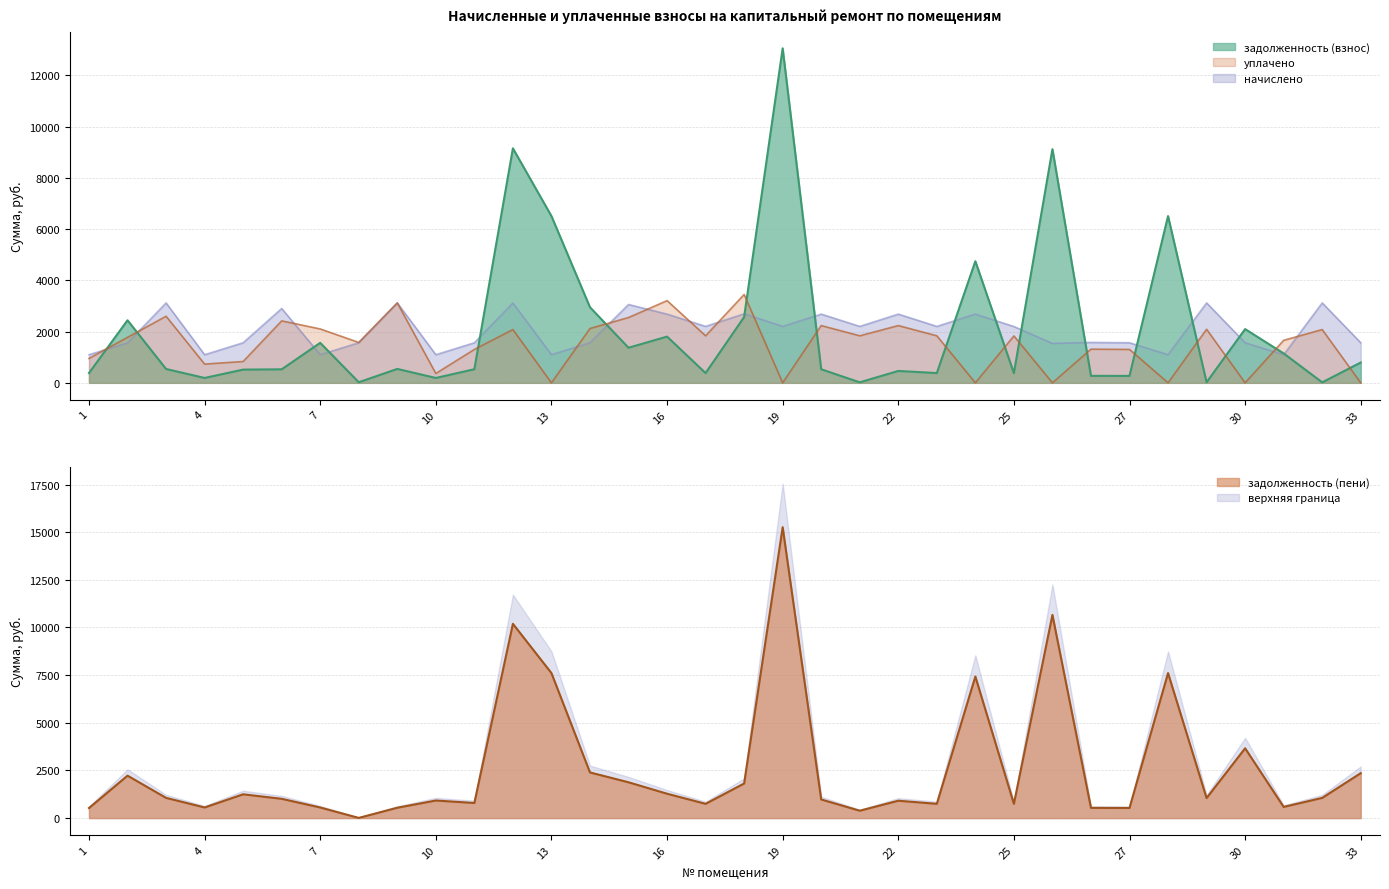

True or false: задолженность (взнос) and задолженность (пени) intersect in this chart.

True